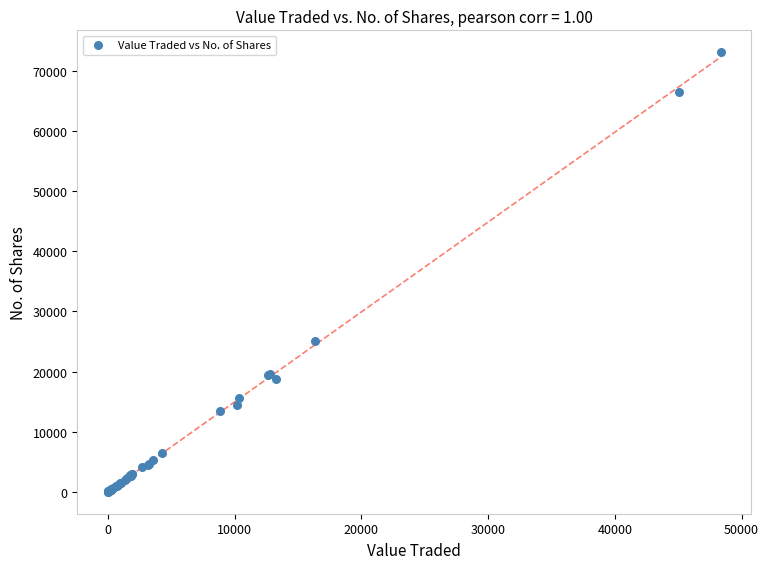

What Y value in the scatter plot is closest to 36570?

25052